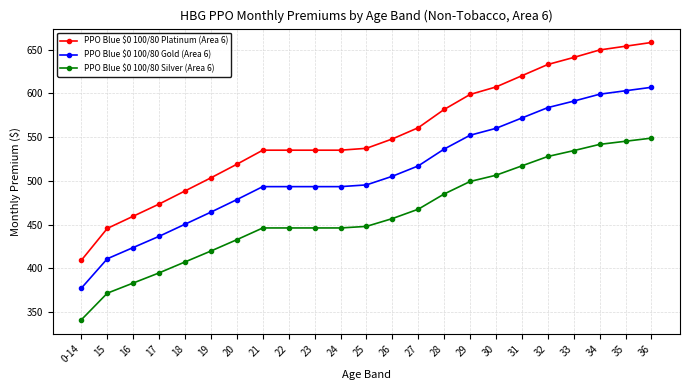

What position from the right is 32?

5